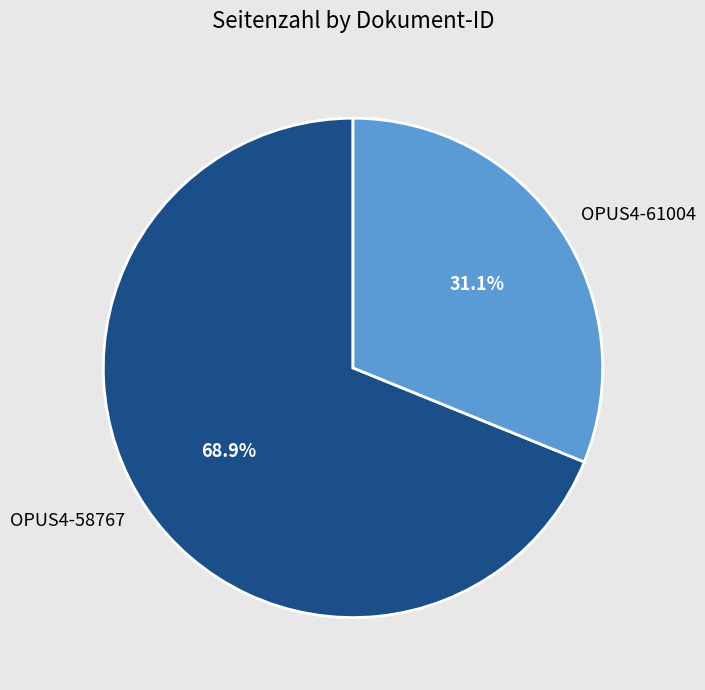

Is OPUS4-61004 the majority of the pie?

No